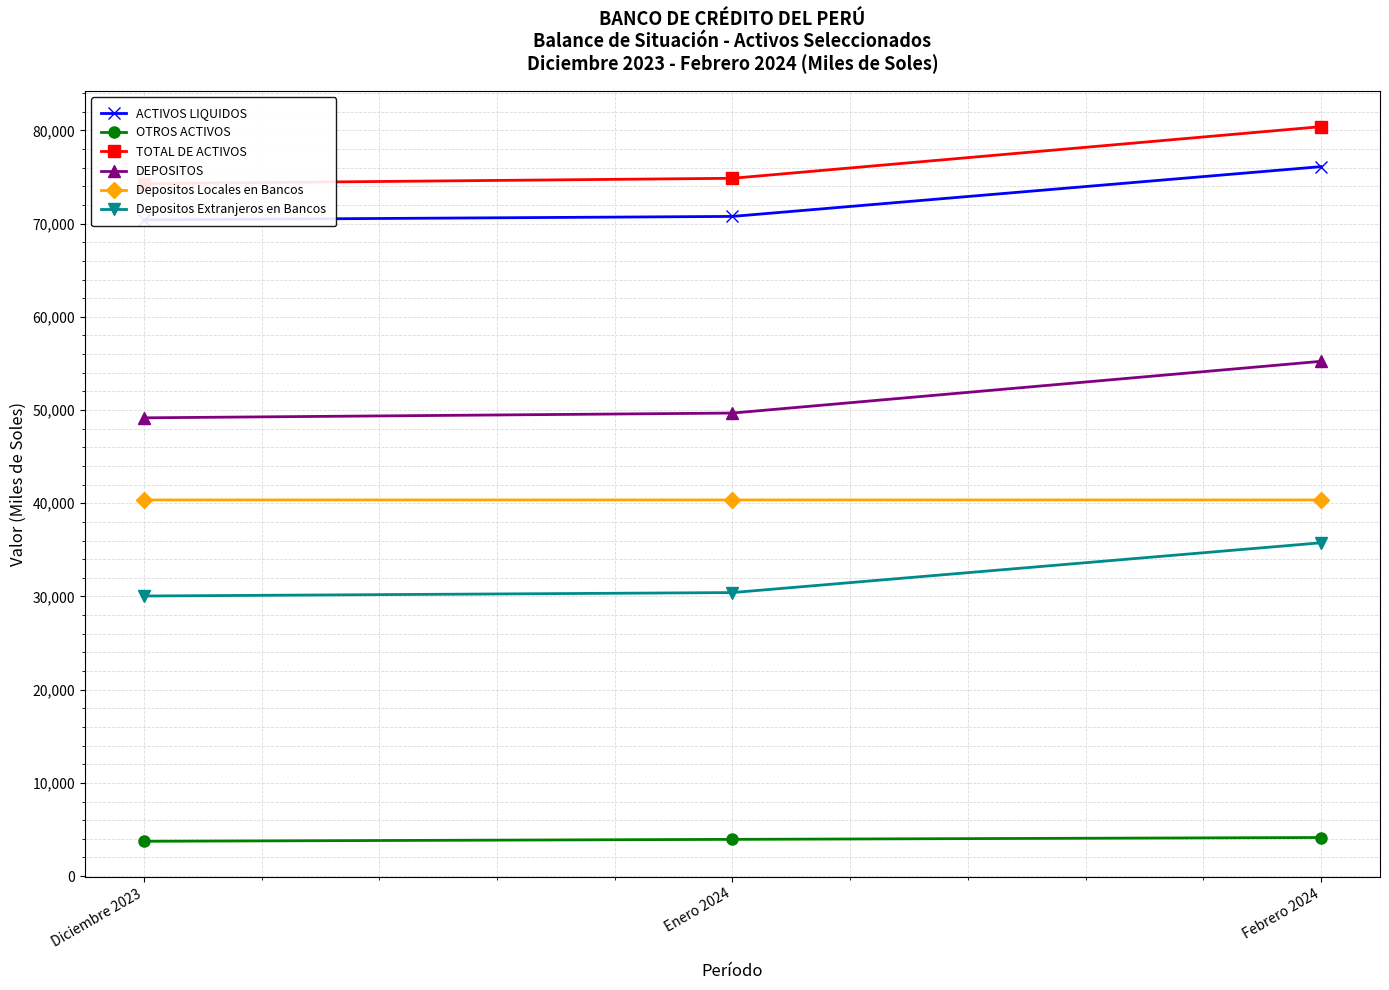

Reading left to right, extract all data points from this chart.

ACTIVOS LIQUIDOS: Diciembre 2023=70400.4	Enero 2024=70769.2	Febrero 2024=76110.4
OTROS ACTIVOS: Diciembre 2023=3736.0	Enero 2024=3941.9	Febrero 2024=4141.0
TOTAL DE ACTIVOS: Diciembre 2023=74285.4	Enero 2024=74860.2	Febrero 2024=80400.4
DEPOSITOS: Diciembre 2023=49162.2	Enero 2024=49673.6	Febrero 2024=55225.9
Depositos Locales en Bancos: Diciembre 2023=40352.9	Enero 2024=40352.9	Febrero 2024=40352.9
Depositos Extranjeros en Bancos: Diciembre 2023=30047.5	Enero 2024=30416.3	Febrero 2024=35757.5